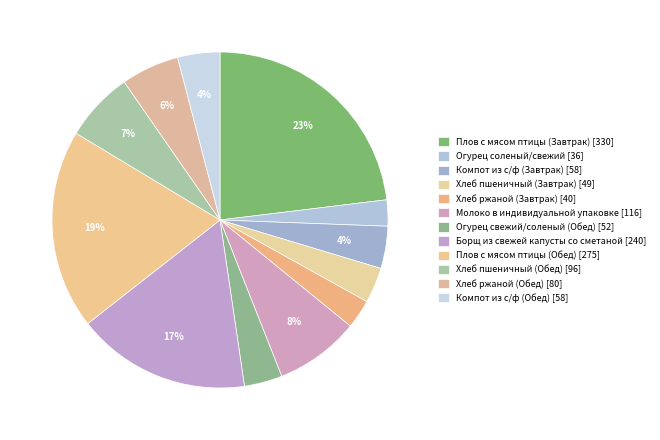

How many segments does this pie chart have?

12